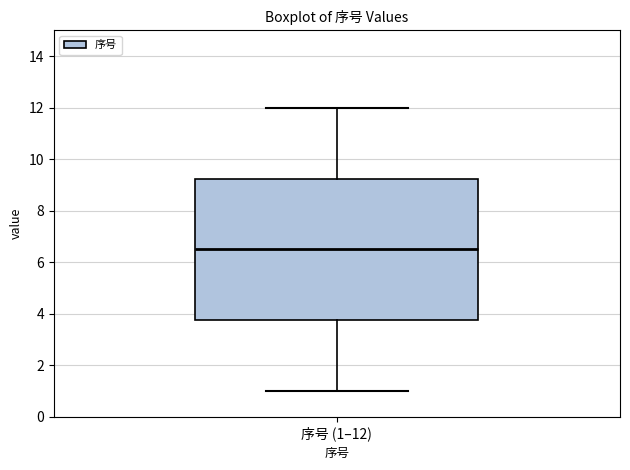

Read this box plot against the y-axis: the position of the median line, the range covered by the box, and the ends of both whiskers. The values are not printed on the chart, so give them approximately, as read against the axis.

median 6.6, box 3.8 to 9.2, whiskers 1.0 to 12.0